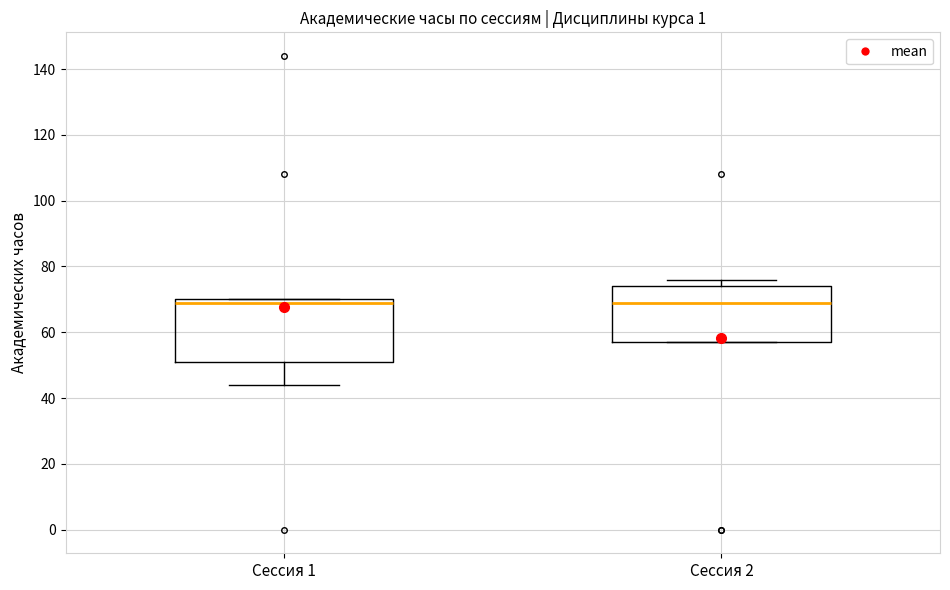

Reading left to right, transcribe this box plot: for each box, give where its median line is, the range the box spans, and where its two whiskers end, as read against the y-axis. The values are not printed on the chart, so give them approximately, as read against the axis.

Сессия 1: median 70 (just below the box's upper edge), box 52 to 70, whiskers 44 to 70
Сессия 2: median 70, box 58 to 74, whiskers 58 to 76